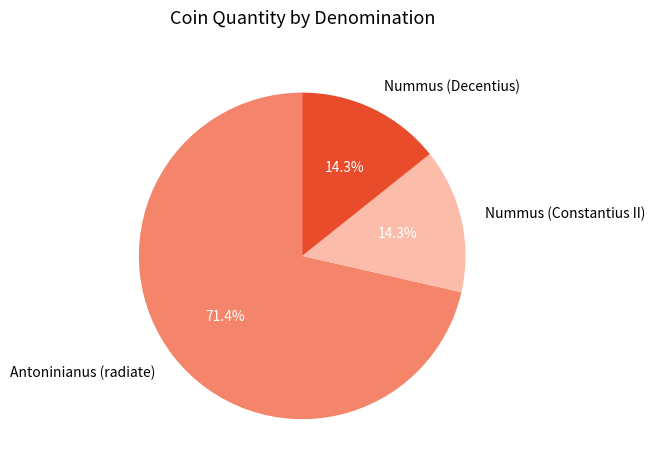

Count the number of slices in the pie.

3